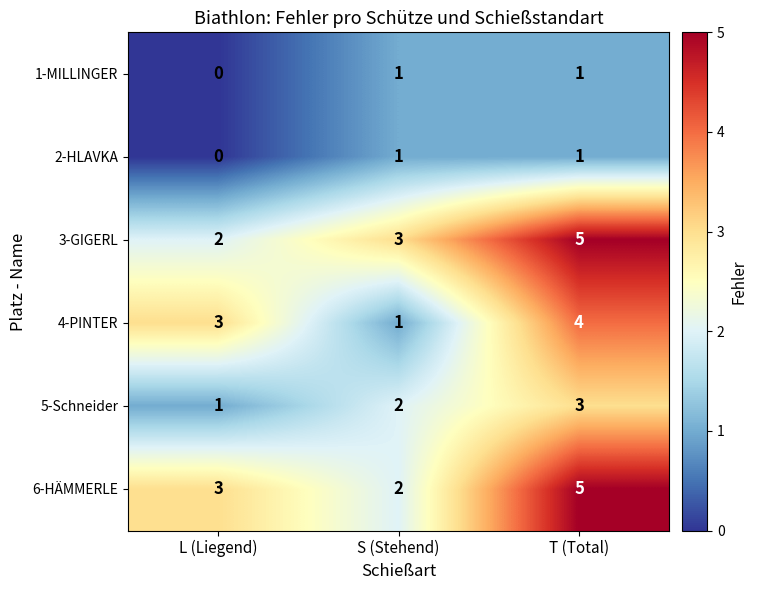

Count the 2-HLAVKA values in the range 0 to 1.

3